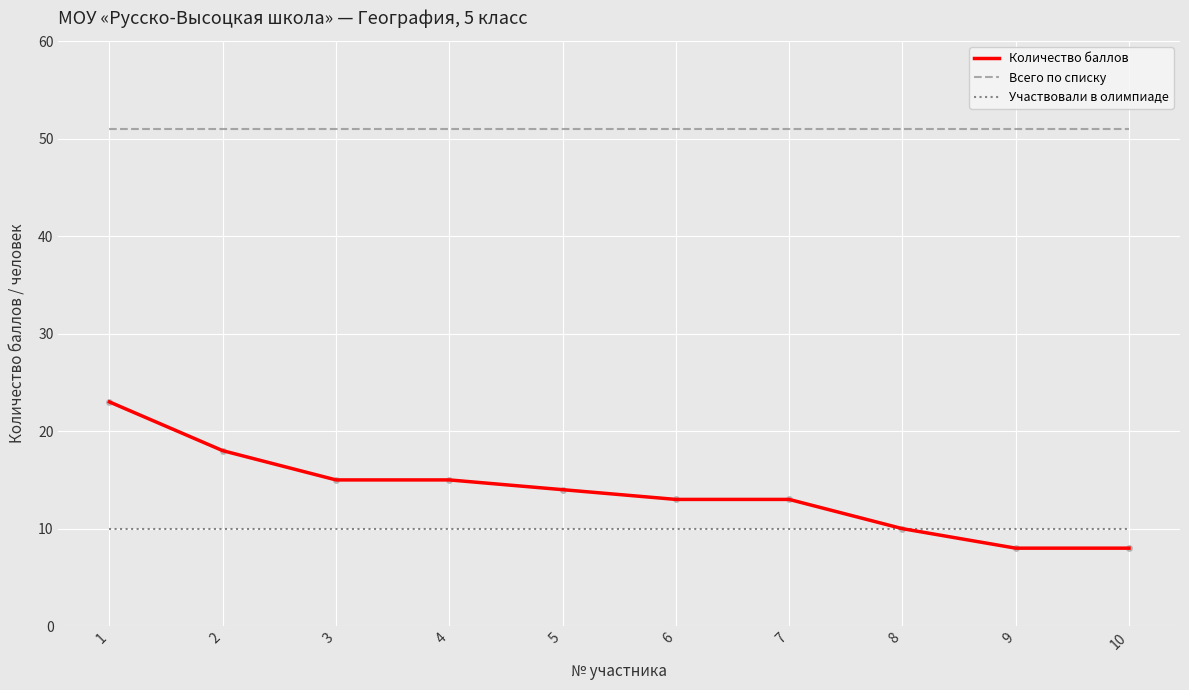

Which series has the widest spread of values?

Количество баллов